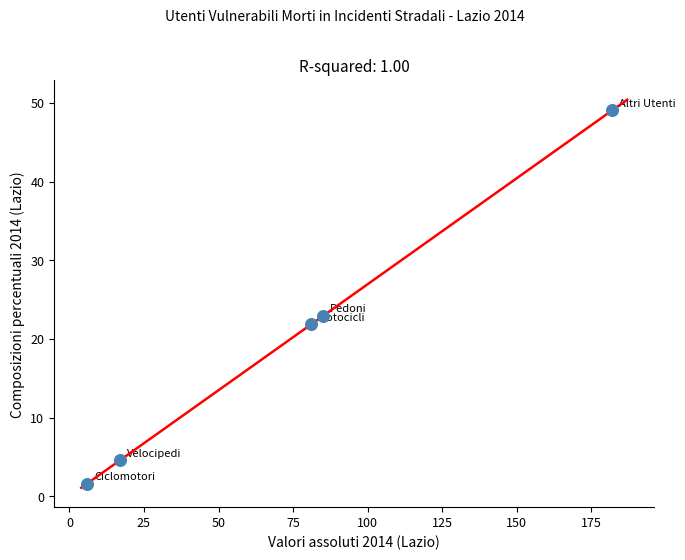

What Y value in the scatter plot is closest to 25?

22.9